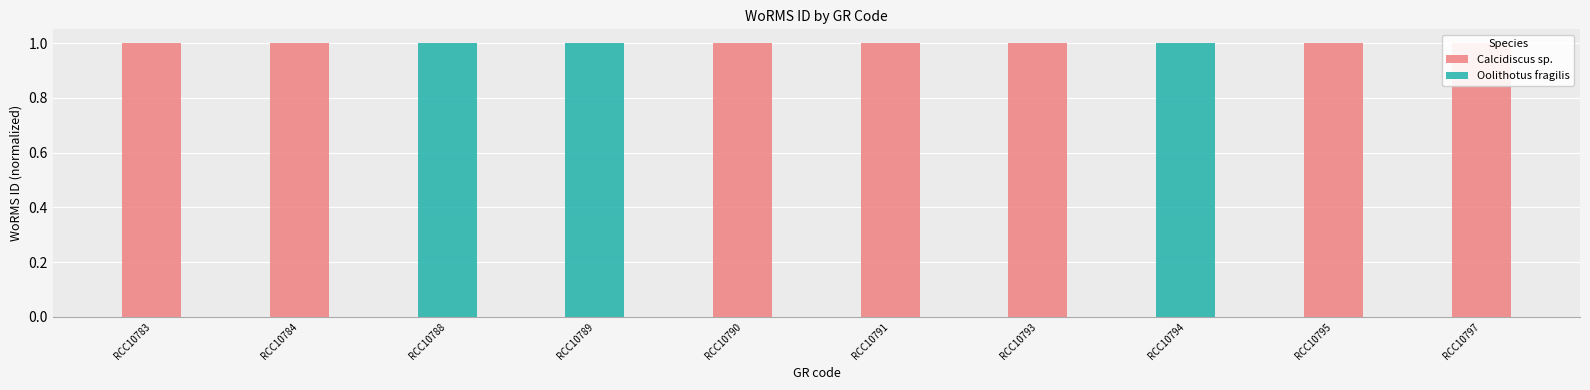

The value of Calcidiscus sp. at RCC10794 is 0.0. True or false?

True